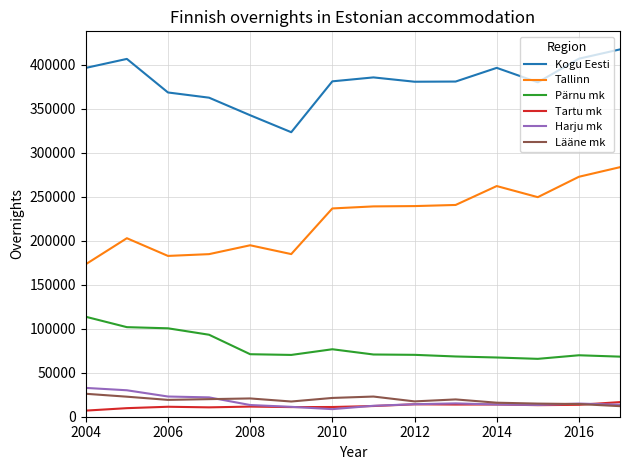

What is the maximum value shown in the chart?

417237